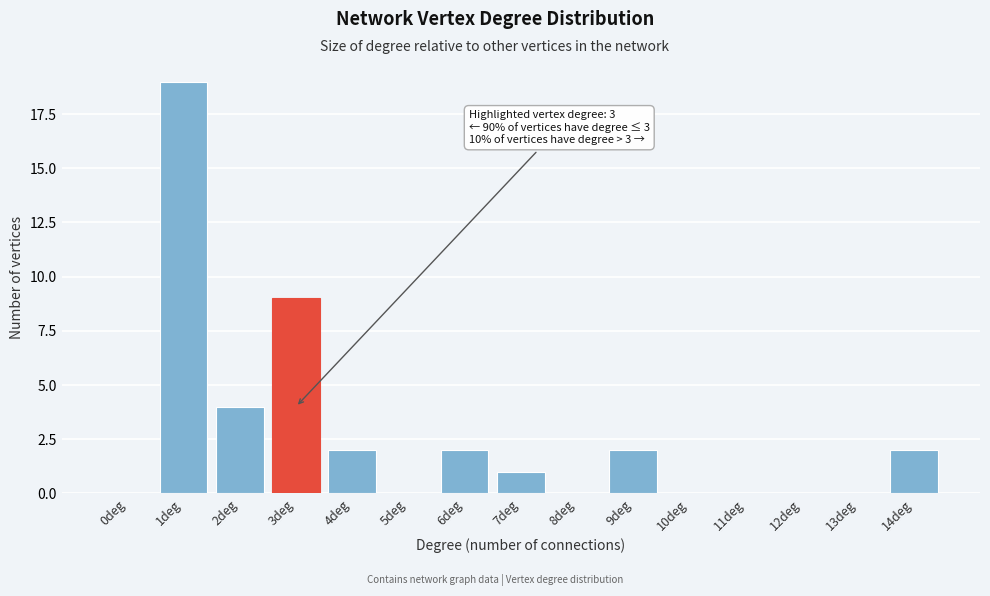

Reading left to right, transcribe all the data shown in this chart.

0deg=0	1deg=19	2deg=4	3deg=9	4deg=2	5deg=0	6deg=2	7deg=1	8deg=0	9deg=2	10deg=0	11deg=0	12deg=0	13deg=0	14deg=2